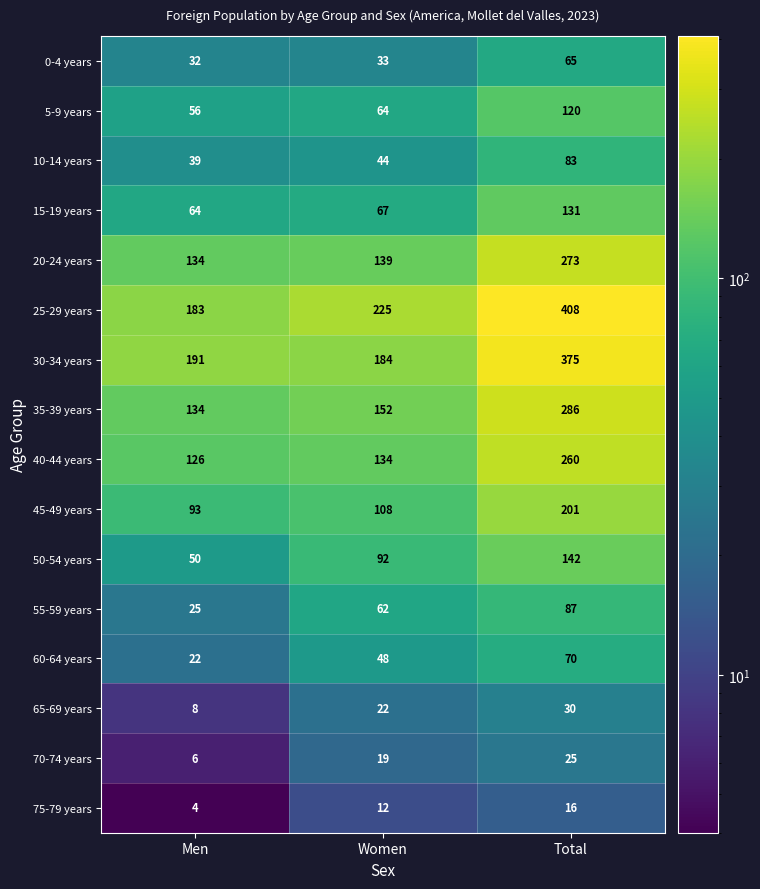

What is the total value across all series at Men?

1167